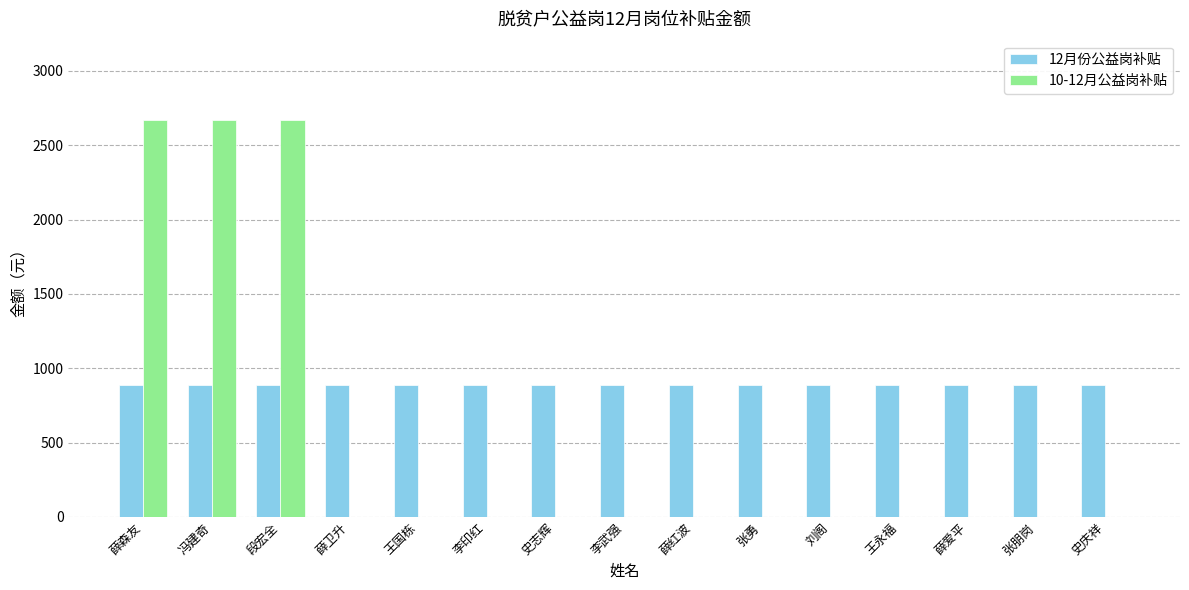

What is the spread (max minus min) of values at 薛爱平?

890